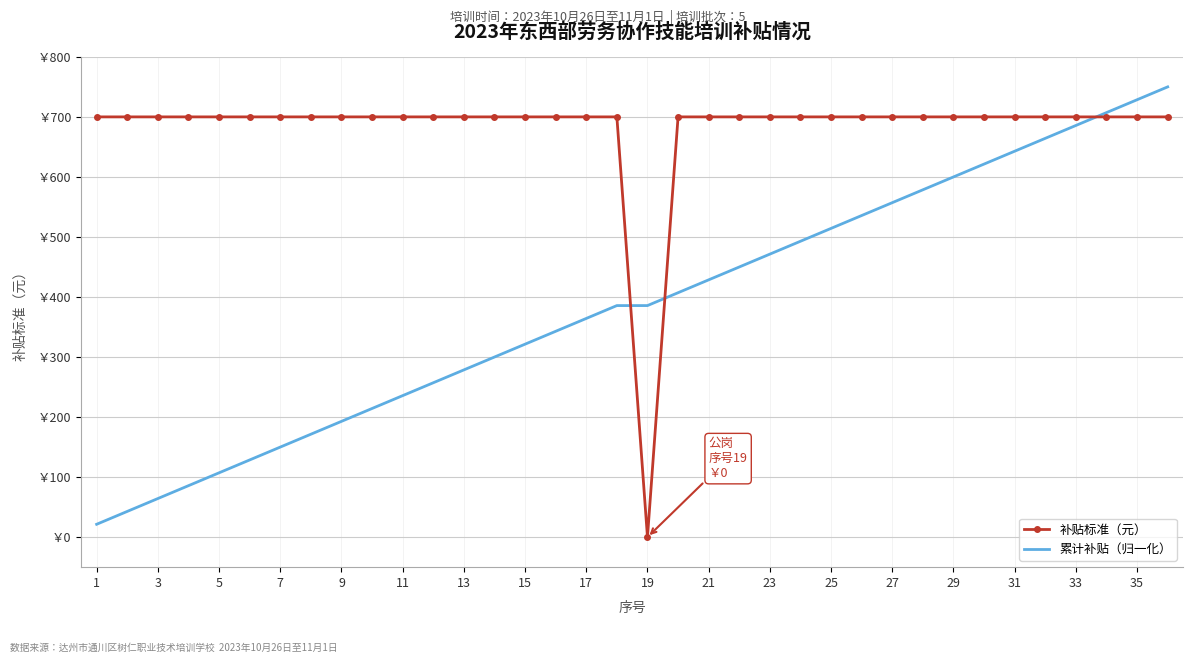

What are all the series names shown in the legend?

补贴标准（元）, 累计补贴（归一化）